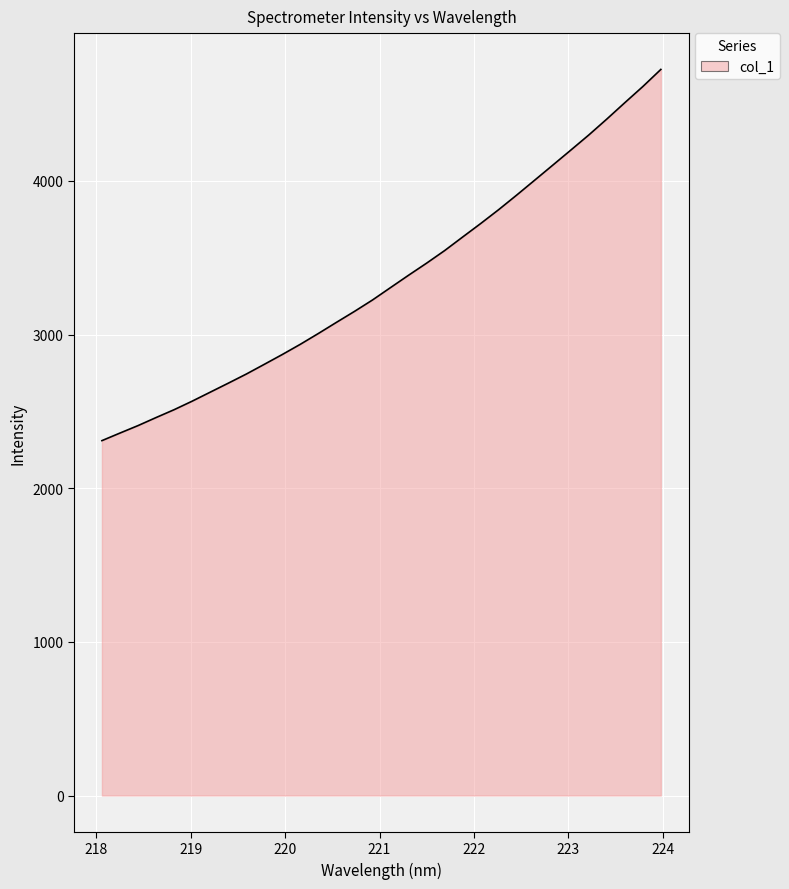

What is the difference between the maximum and minimum values?

2416.1